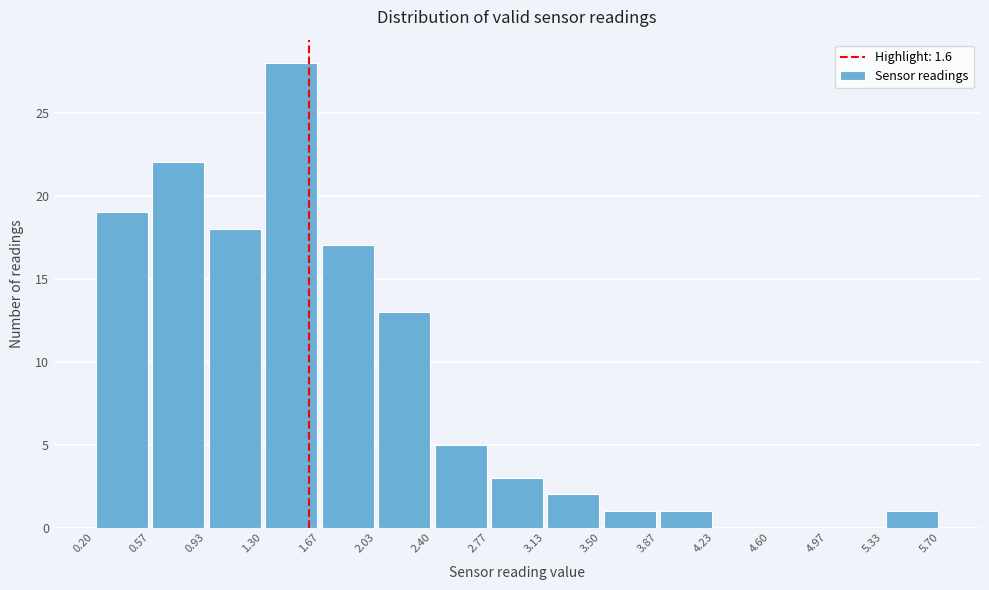

Reading left to right, list every bar in this chart as the range it spans on the x-axis followed by its height. The values are not printed on the chart, so give them approximately, as read against the axis.

0.20 to 0.57: 19
0.57 to 0.93: 22
0.93 to 1.30: 18
1.30 to 1.67: 28
1.67 to 2.03: 17
2.03 to 2.40: 13
2.40 to 2.77: 5
2.77 to 3.13: 3
3.13 to 3.50: 2
3.50 to 3.87: 1
3.87 to 4.23: 1
4.23 to 4.60: 0
4.60 to 4.97: 0
4.97 to 5.33: 0
5.33 to 5.70: 1